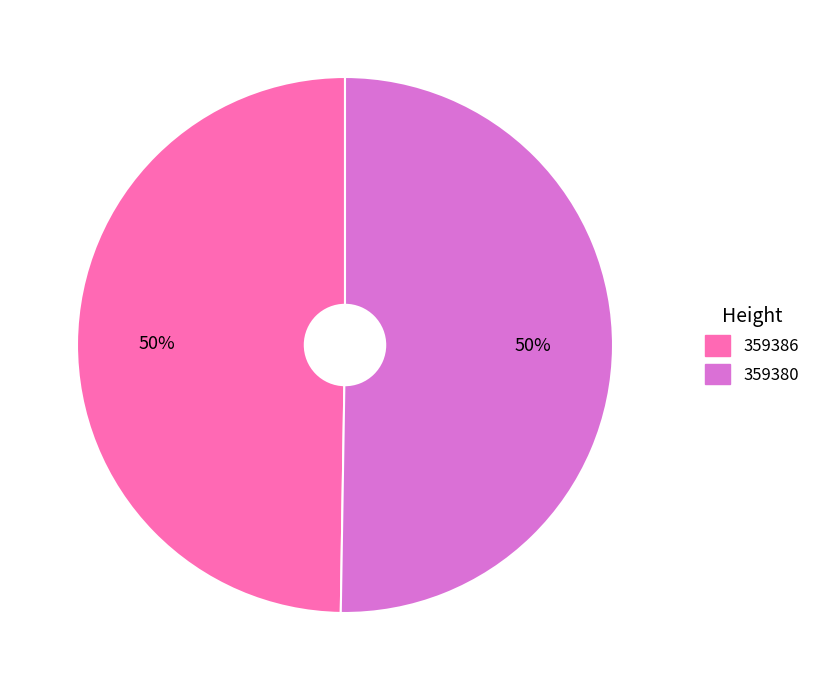

Combined, do 359380 and 359386 account for over 50%?

Yes